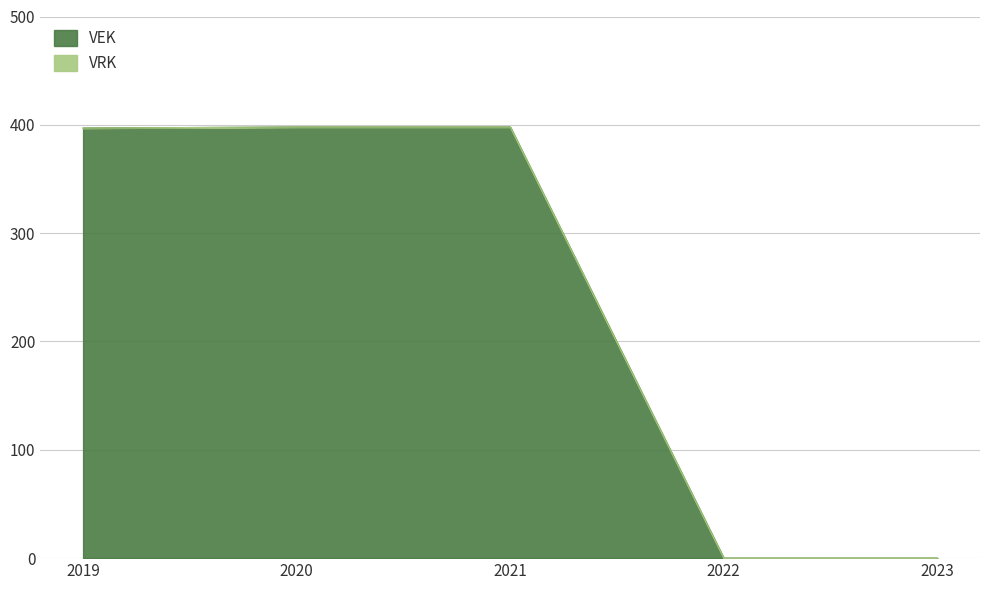

How many data points are less than 397?

2